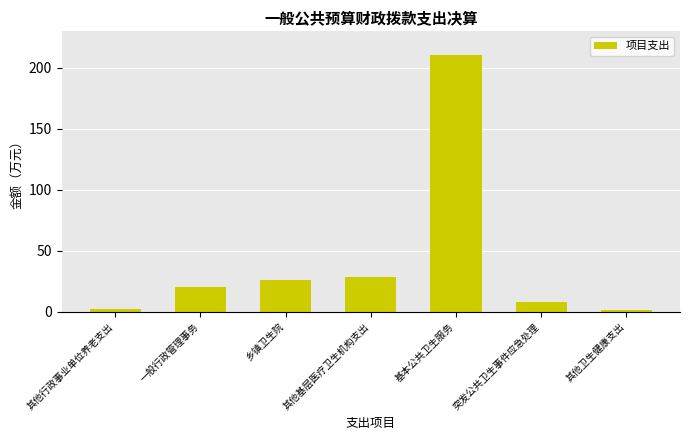

Read the value at 其他行政事业单位养老支出.

2.4